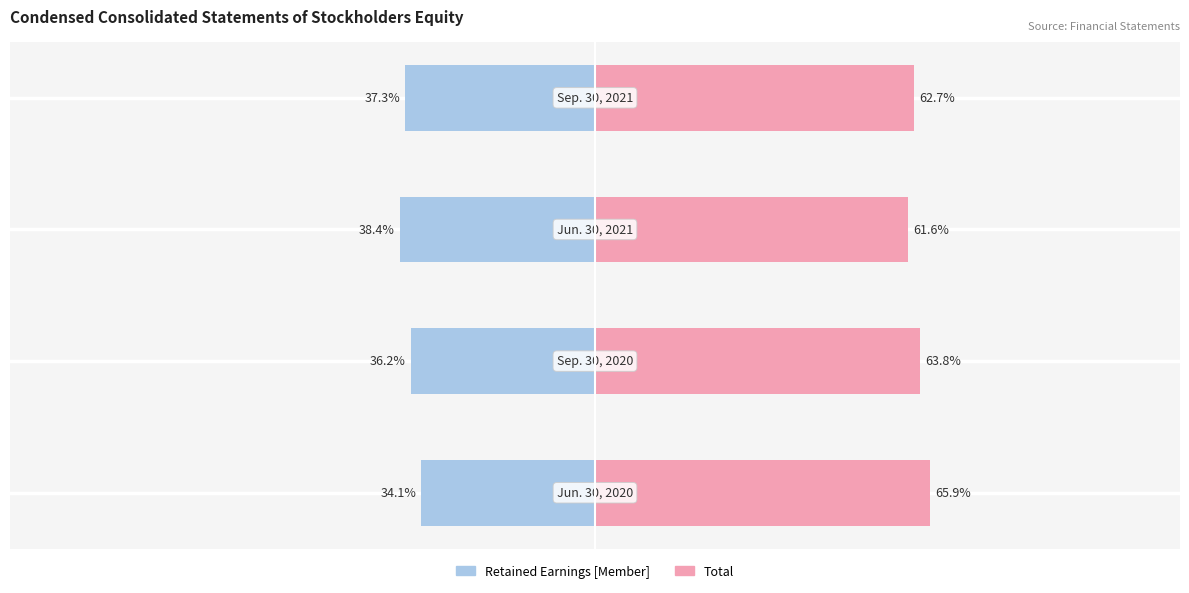

At 1, list the series in order from smallest to largest.

Retained Earnings [Member], Total